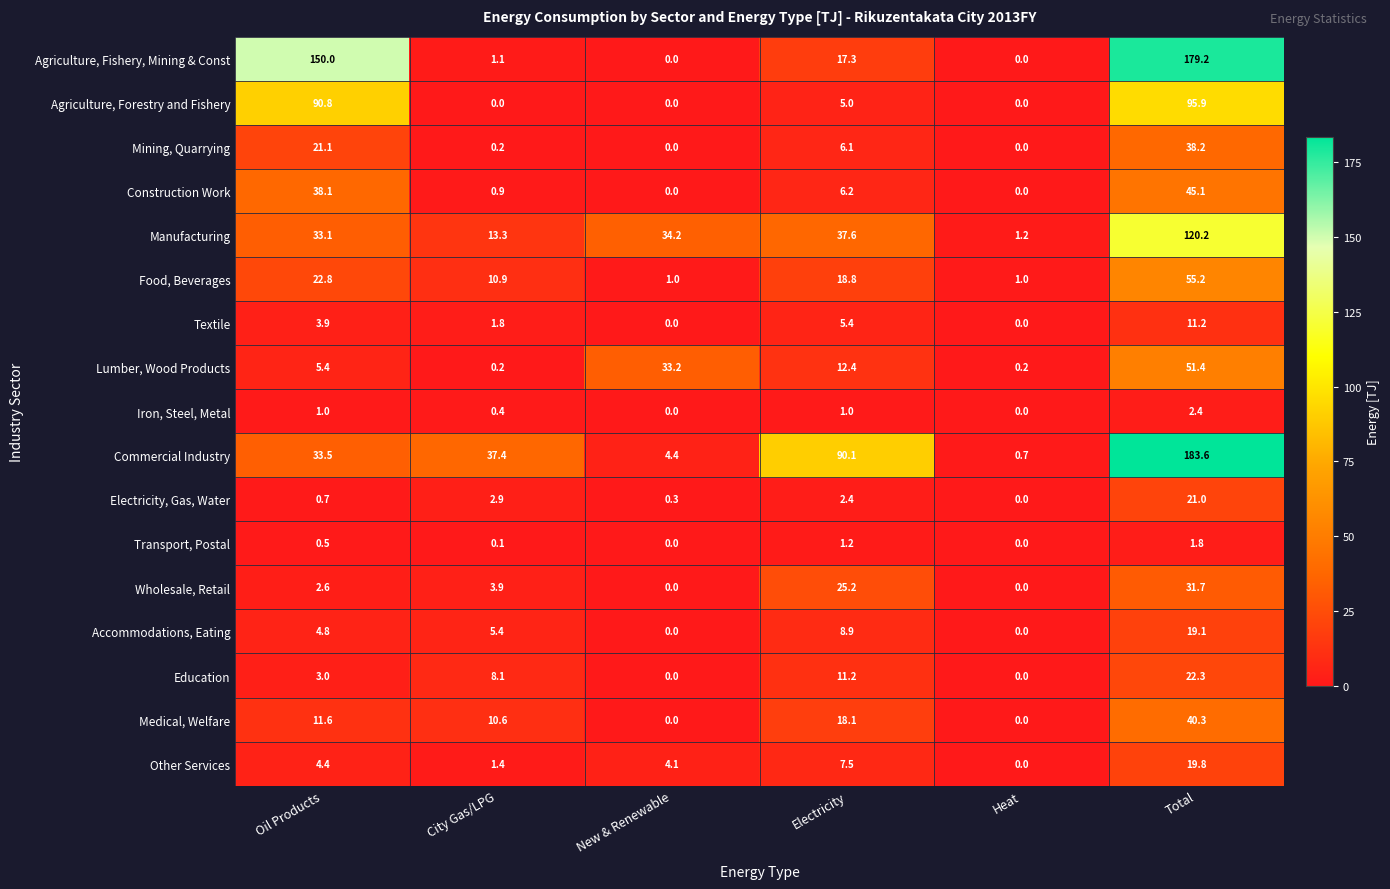

Which series has the widest spread of values?

Commercial Industry